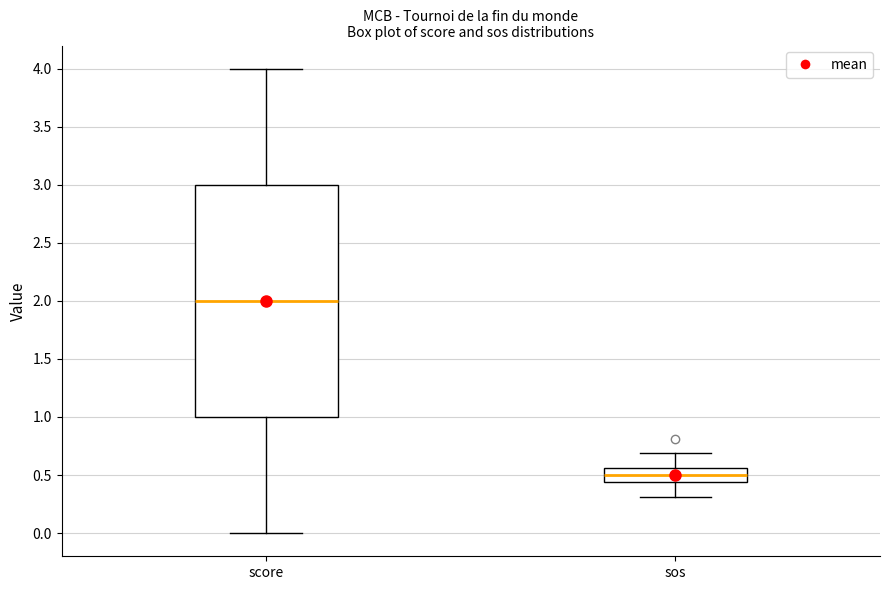

Reading left to right, read every box against the y-axis: the position of its median line, the range the box covers, and the ends of its whiskers. The values are not printed on the chart, so give them approximately, as read against the axis.

score: median 2.00, box 1.00 to 3.00, whiskers 0.00 to 4.00
sos: median 0.50, box 0.45 to 0.55, whiskers 0.30 to 0.70